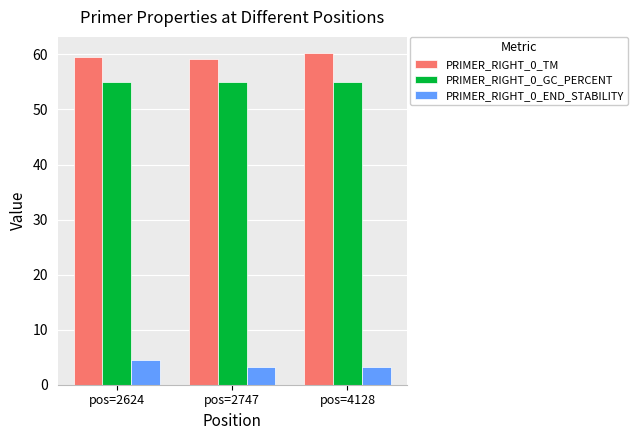

What is the greatest value displayed?

60.2